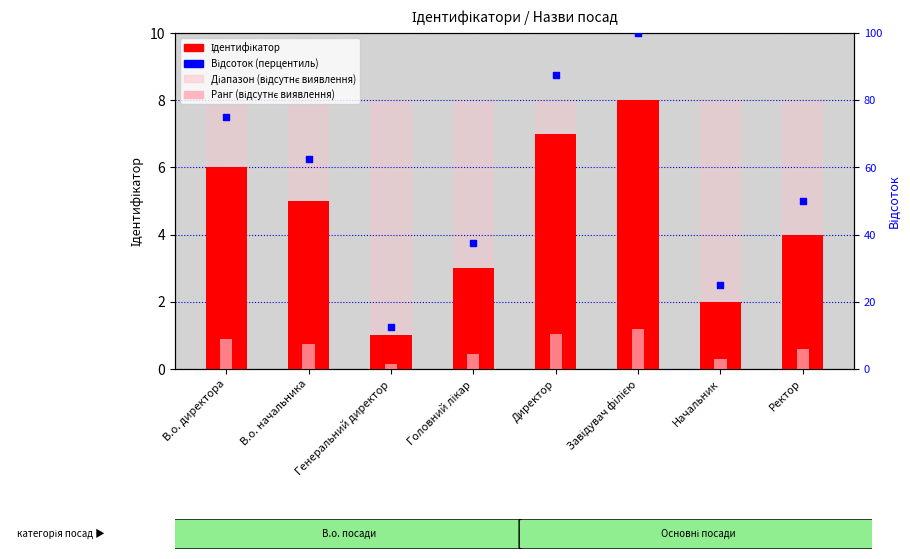

Which series has the largest Y range (max minus min)?

Відсоток (перцентиль)